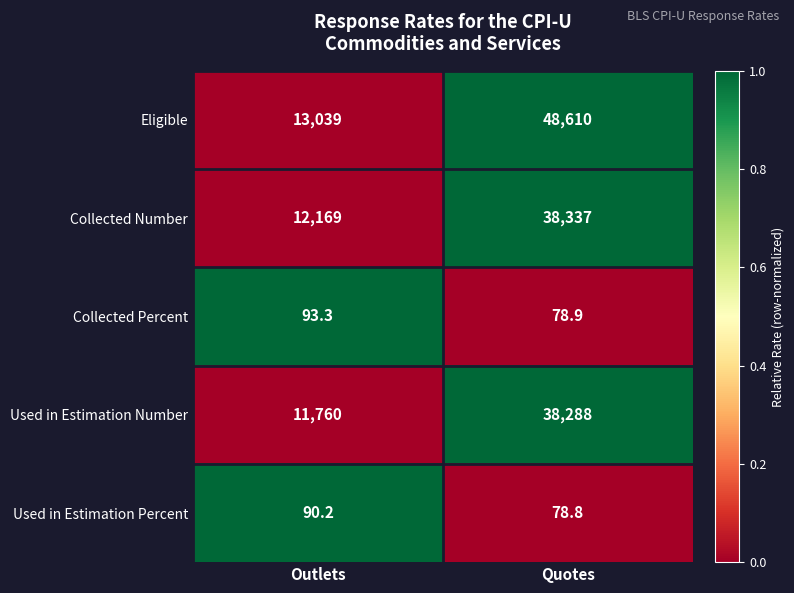

What is the difference between the highest and lowest values at Quotes?

48531.2